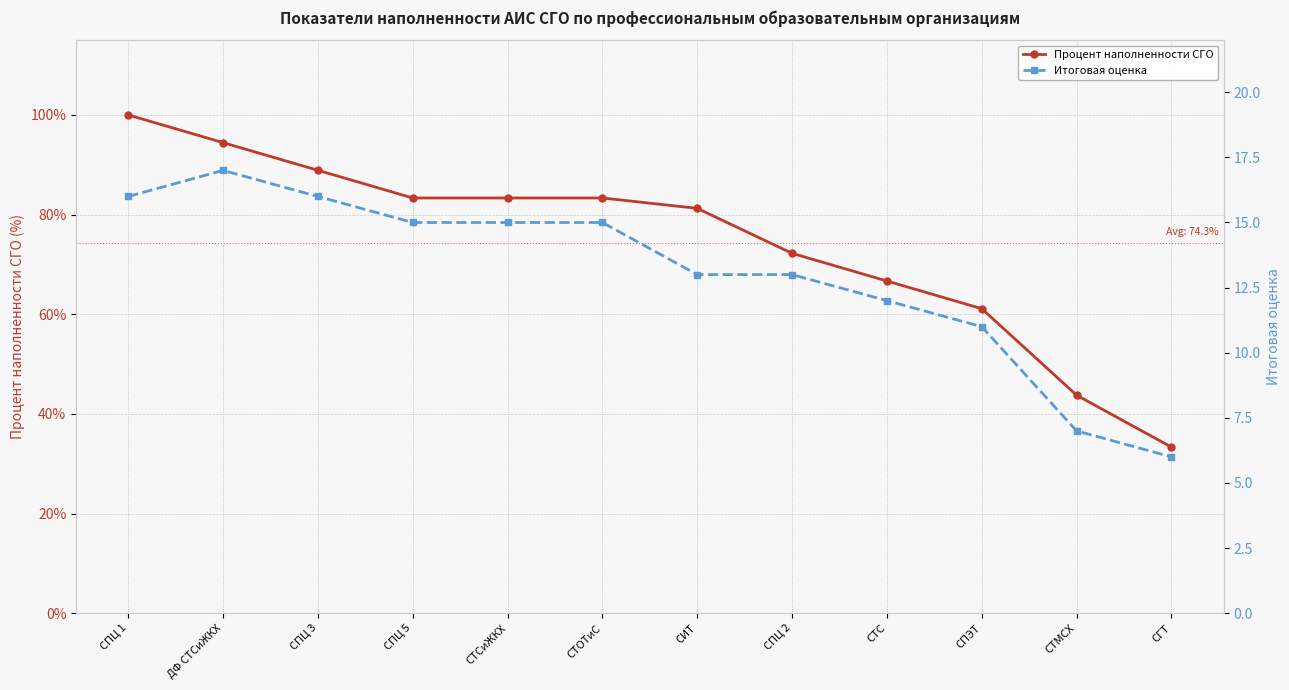

Is the value of Процент наполненности СГО at СТОТиС greater than the value of Итоговая оценка at СПЦ 5?

Yes